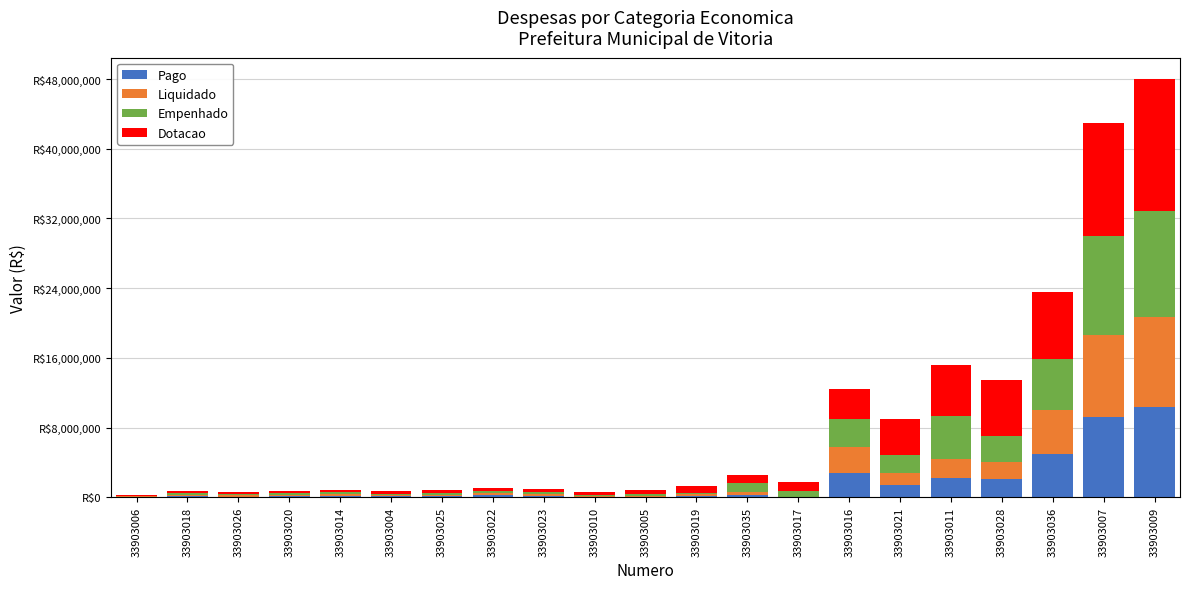

Does the chart contain stacked bars?

Yes